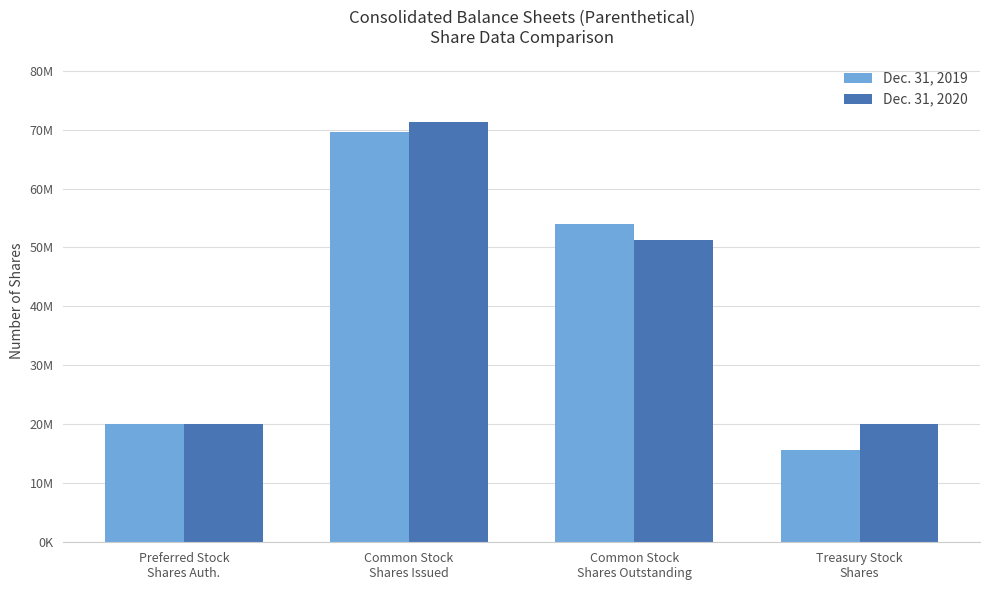

Is the value of Dec. 31, 2020 at Common Stock
Shares Issued greater than the value of Dec. 31, 2019 at Treasury Stock
Shares?

Yes